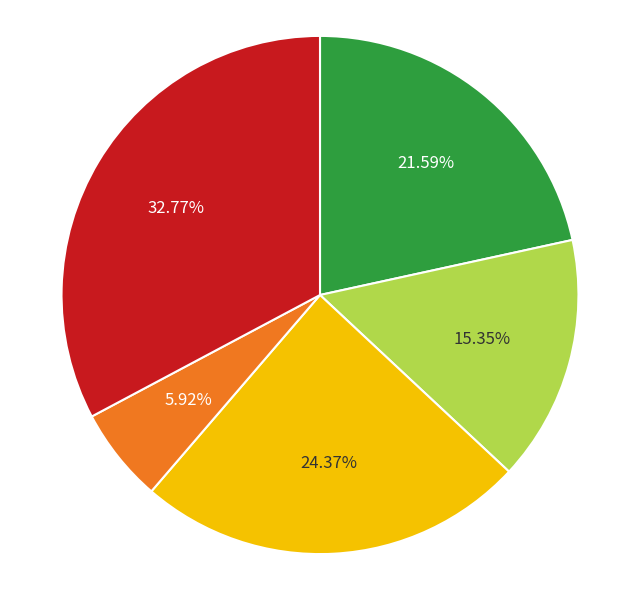

Is there any slice that represents more than half of the pie?

No